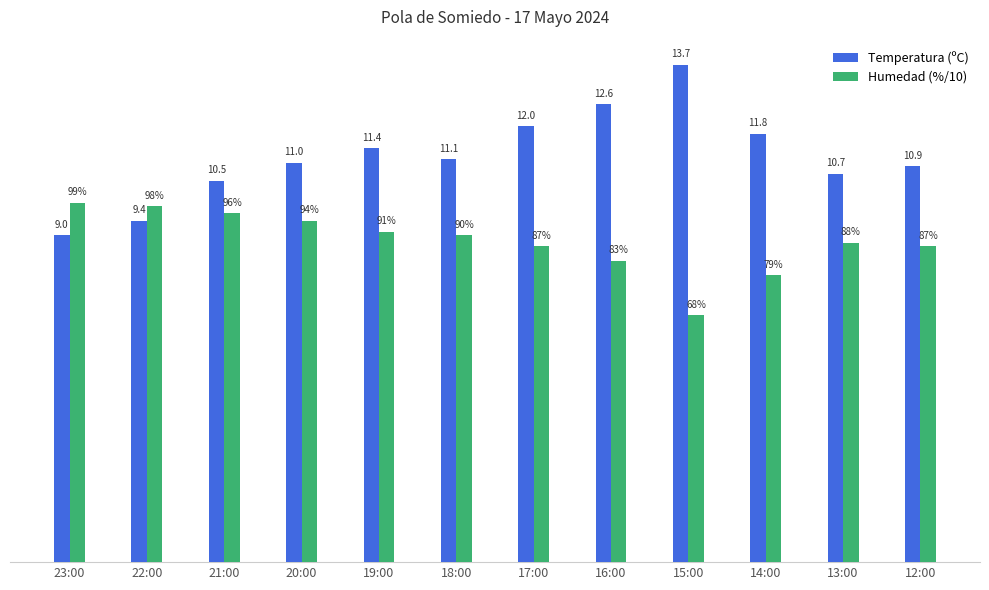

List the series in order of their overall mean, highest first.

Temperatura (ºC), Humedad (%/10)